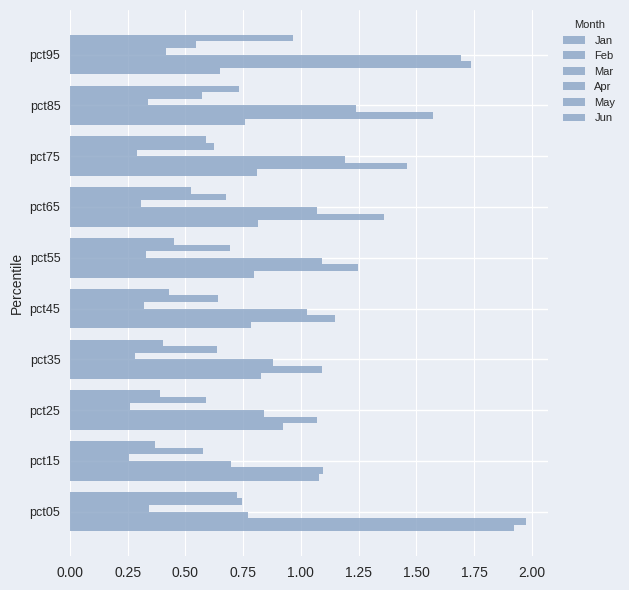

Count the number of data series in this chart.

6